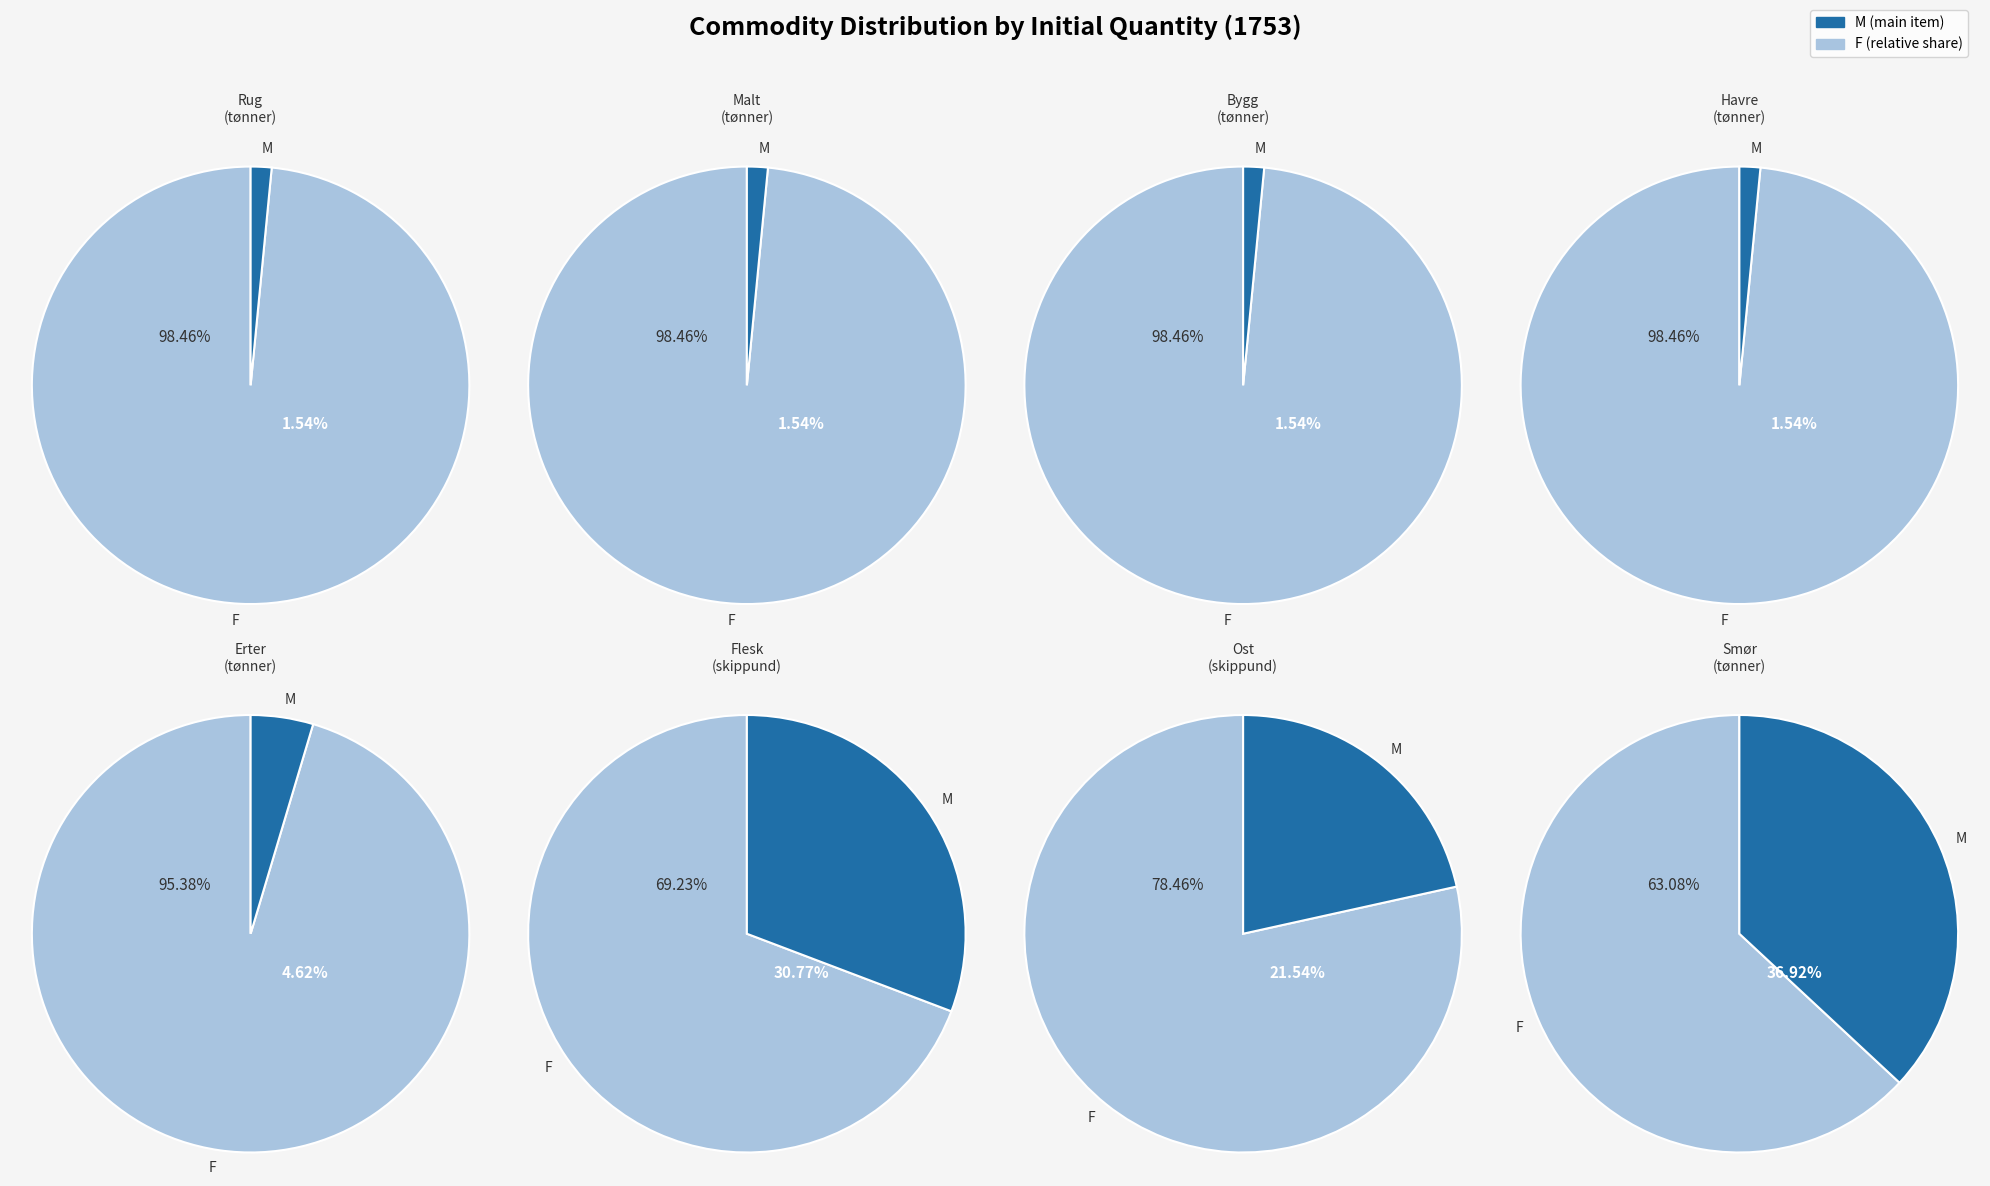

Which category has the biggest portion of the pie?

Smør